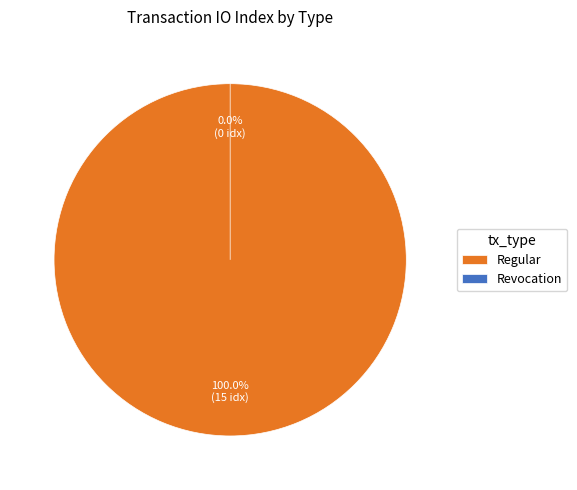

Which slice represents more than half of the pie?

Regular